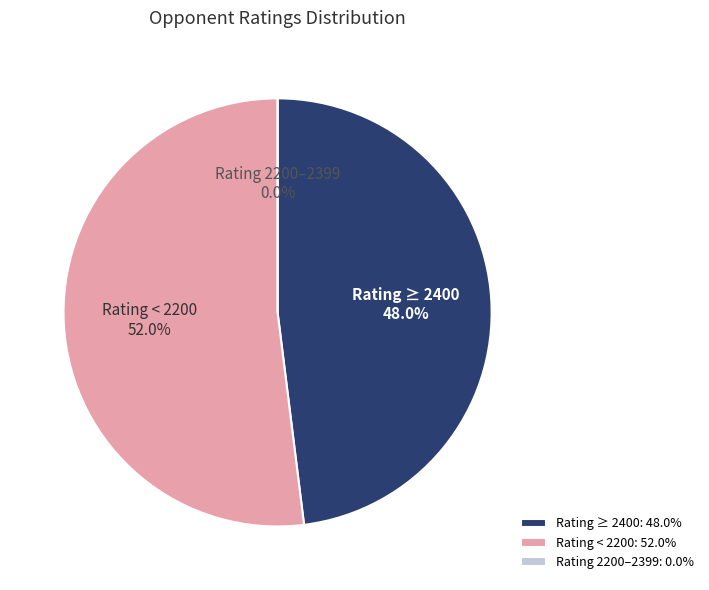

Is Megaranto Susanto the majority of the pie?

No